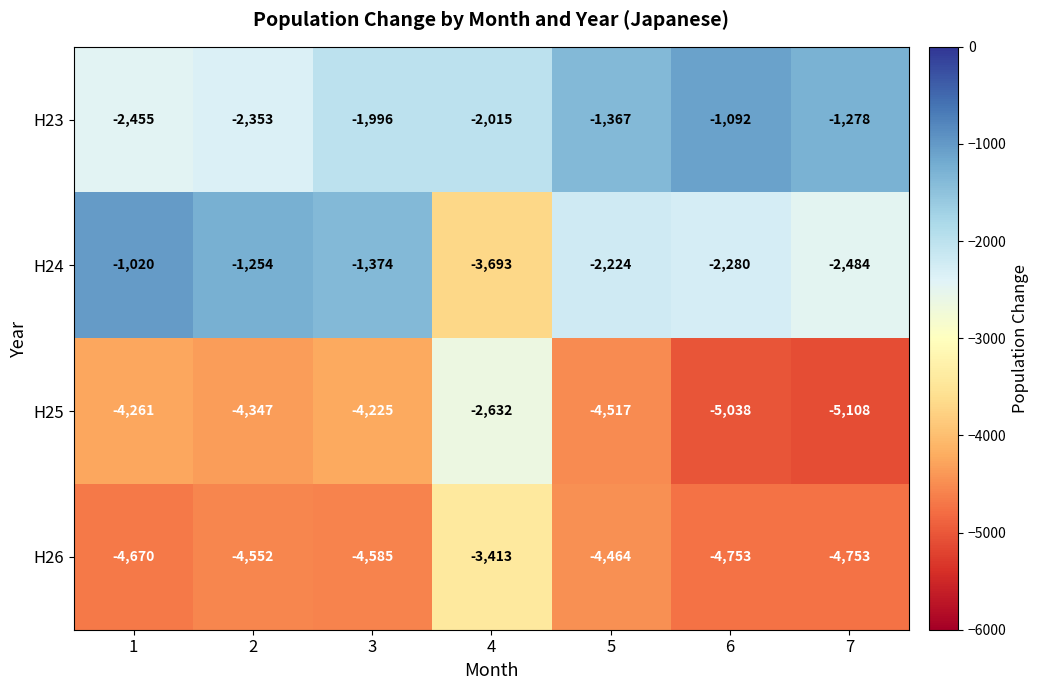

What is the spread (max minus min) of values at 6?

3946